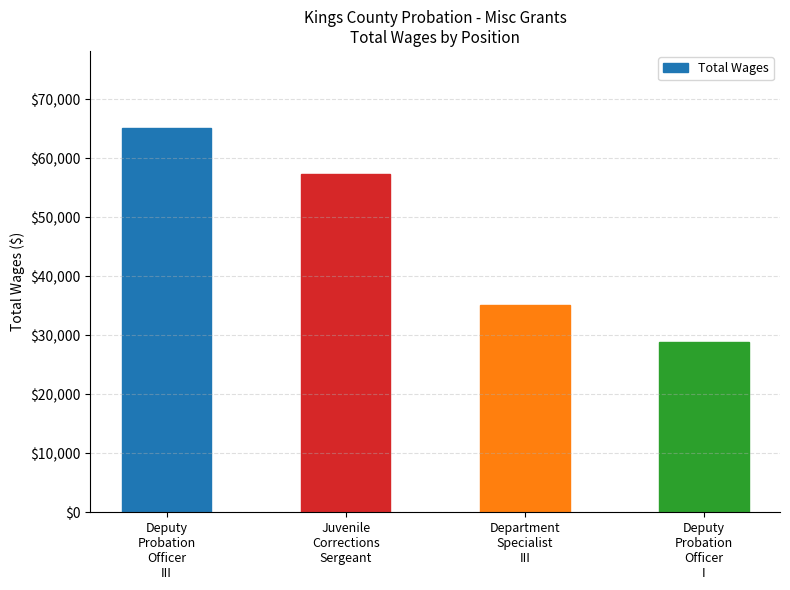

What is the change in value from Juvenile
Corrections
Sergeant to Deputy
Probation
Officer
I?

-28468